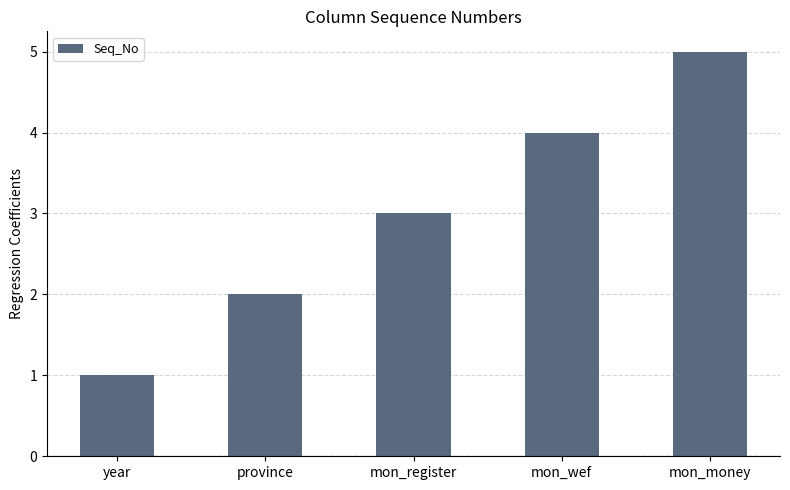

What is the label of the 1st bar from the right?

mon_money